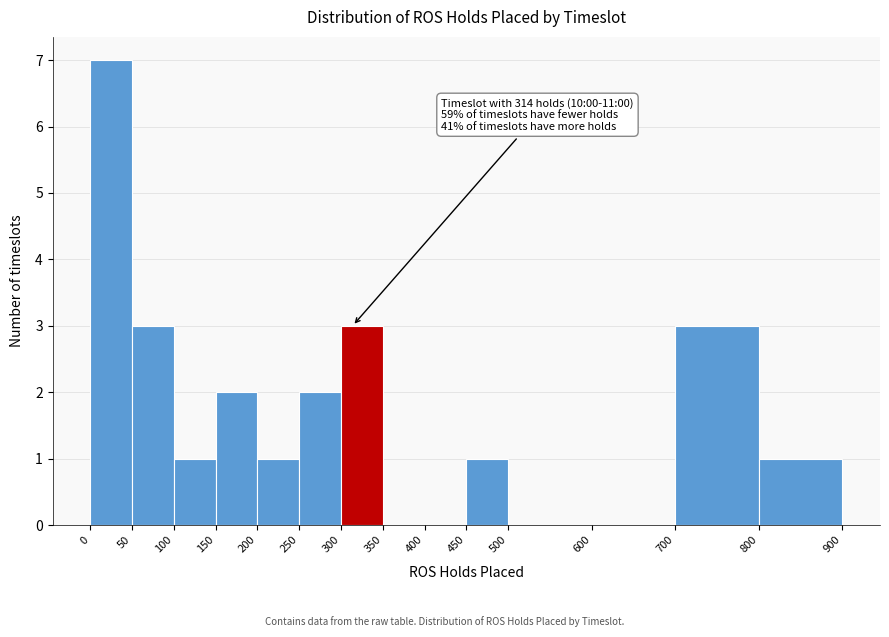

Over which range of the x-axis is the bar tallest?

0 to 50